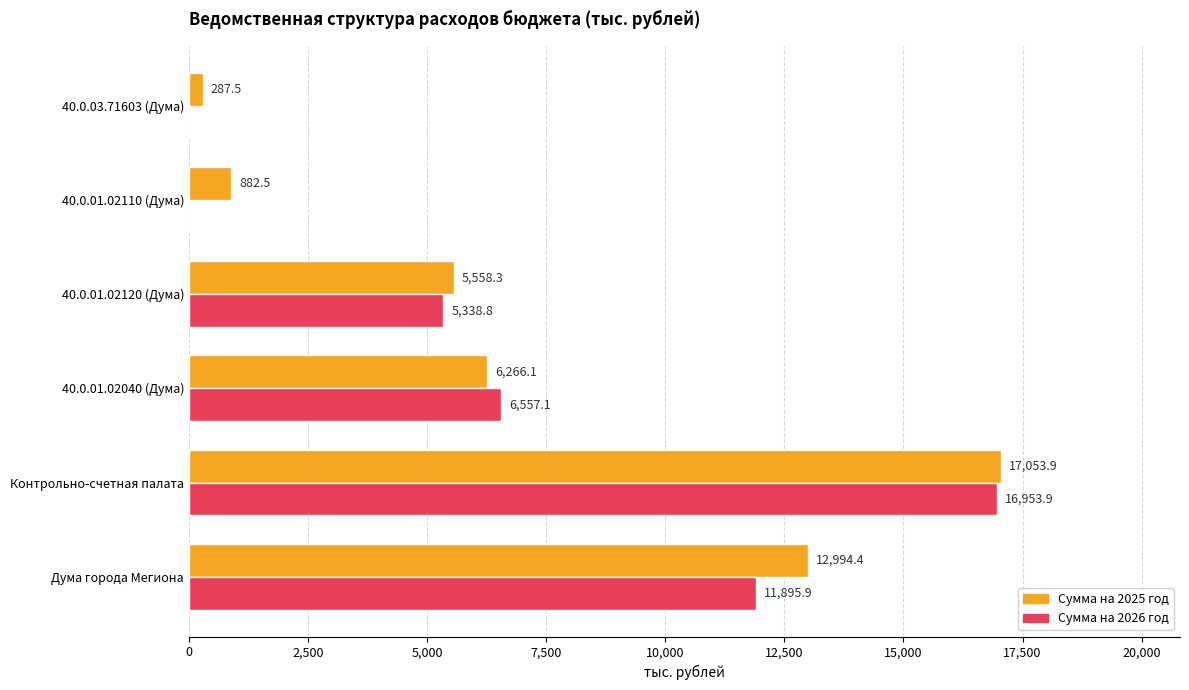

The value of Сумма на 2026 год at Контрольно-счетная палата is 16953.9. True or false?

True